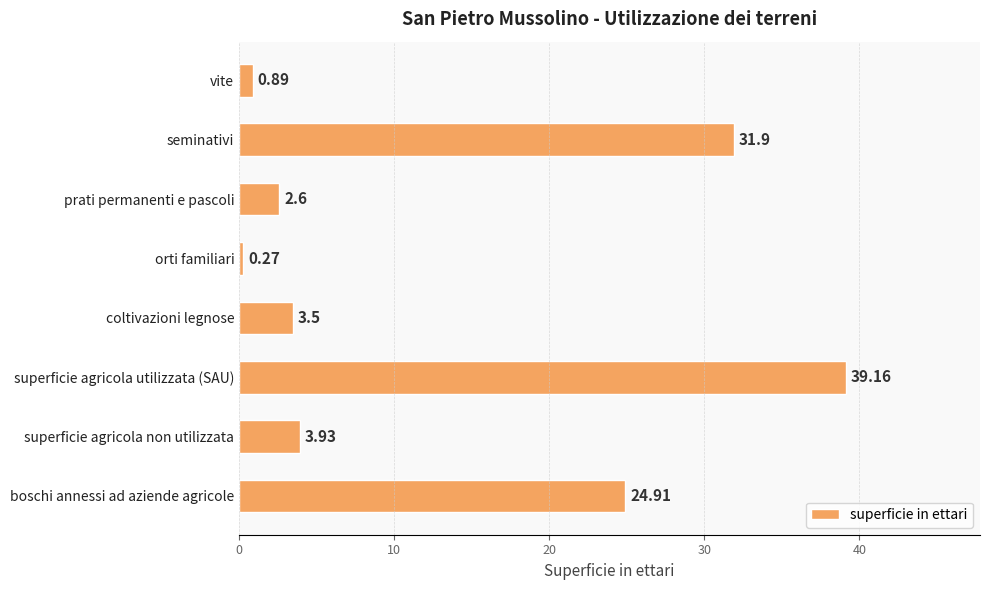

What is the sum of all values?

107.2